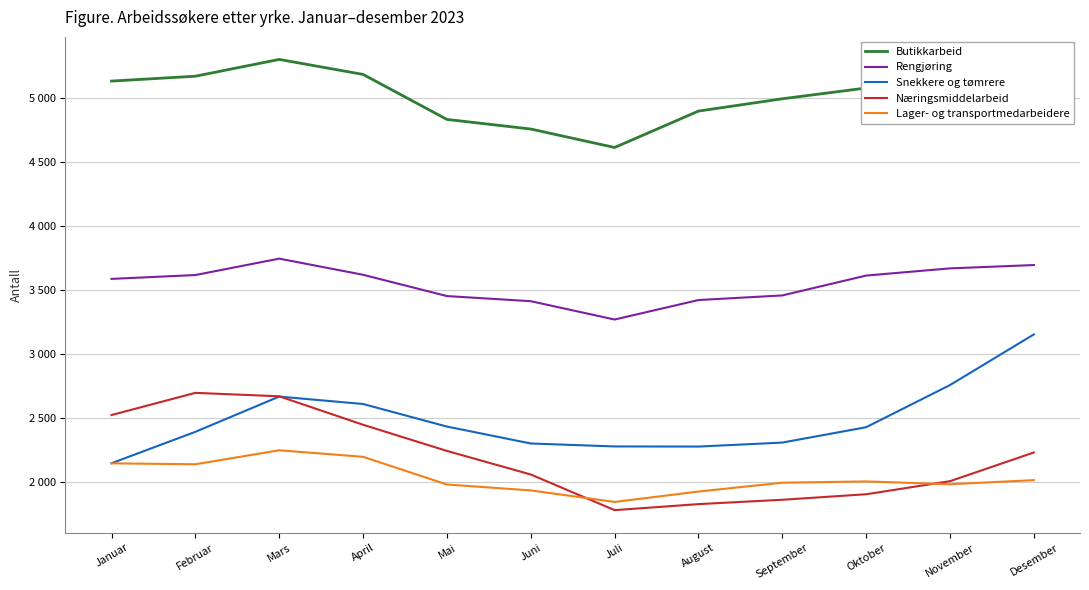

Reading left to right, what are all the values shown in this chart?

Butikkarbeid: 5130	5168	5299	5182	4831	4756	4612	4896	4992	5076	5029	5029
Rengjøring: 3587	3617	3745	3619	3453	3413	3270	3422	3458	3613	3669	3695
Snekkere og tømrere: 2149	2394	2669	2611	2435	2303	2280	2279	2310	2430	2759	3154
Næringsmiddelarbeid: 2525	2698	2671	2449	2245	2061	1783	1830	1864	1907	2009	2233
Lager- og transportmedarbeidere: 2148	2141	2250	2199	1983	1937	1847	1928	1997	2007	1985	2017